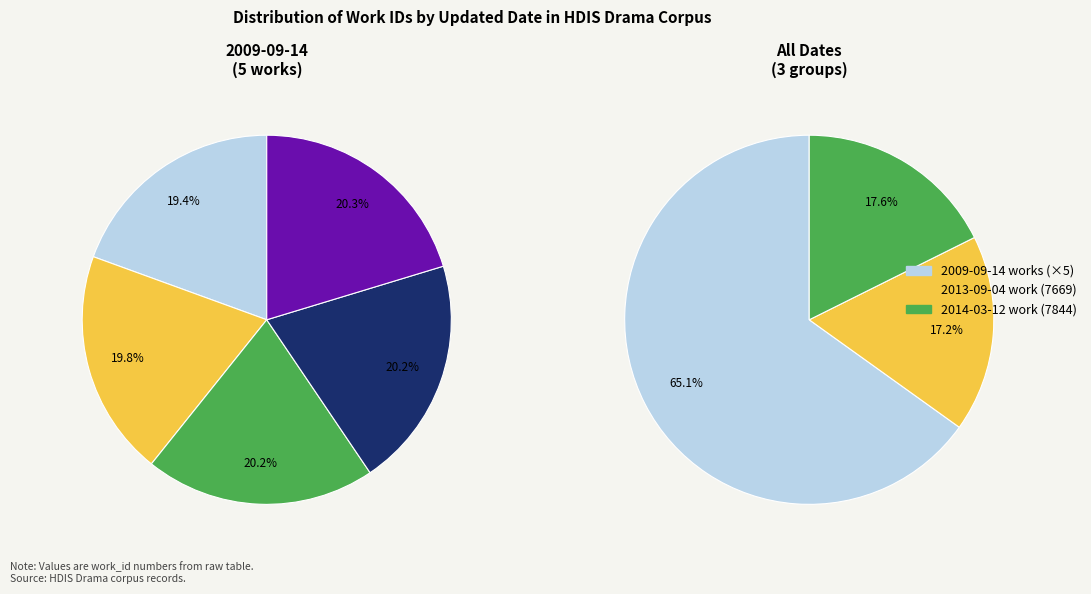

Is it true that 6 is 7% of the pie?

False